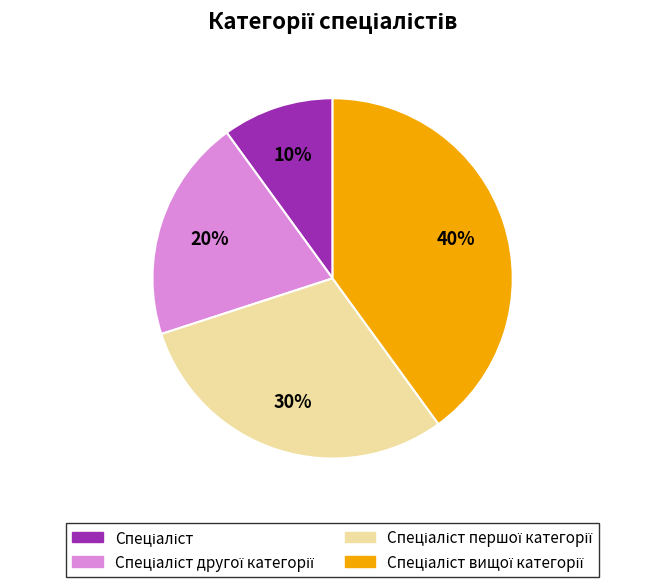

To the nearest percent, what is the difference between the largest and smallest slice percentages?

30%